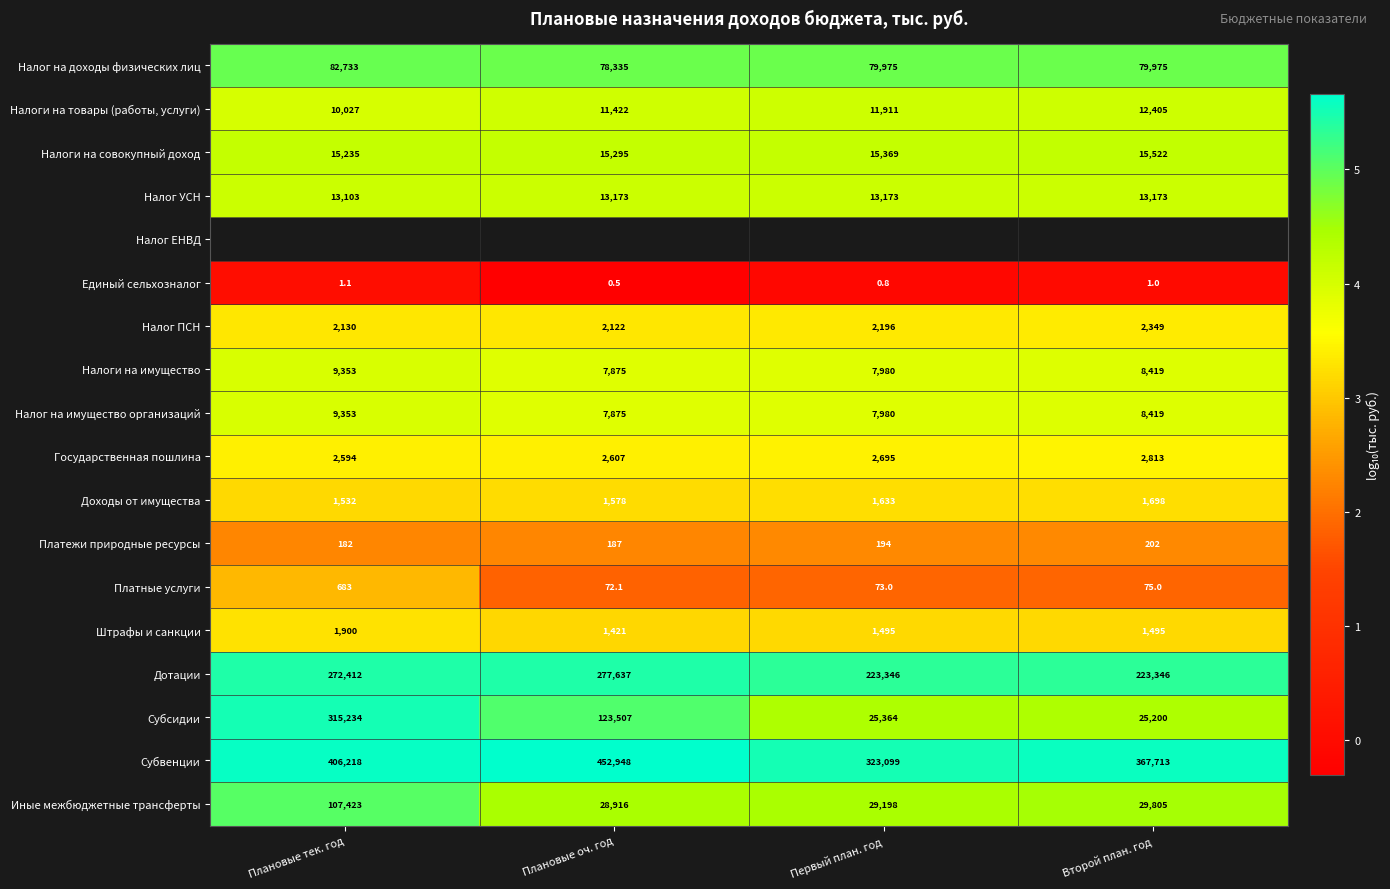

What is the maximum value shown in the chart?

5.7